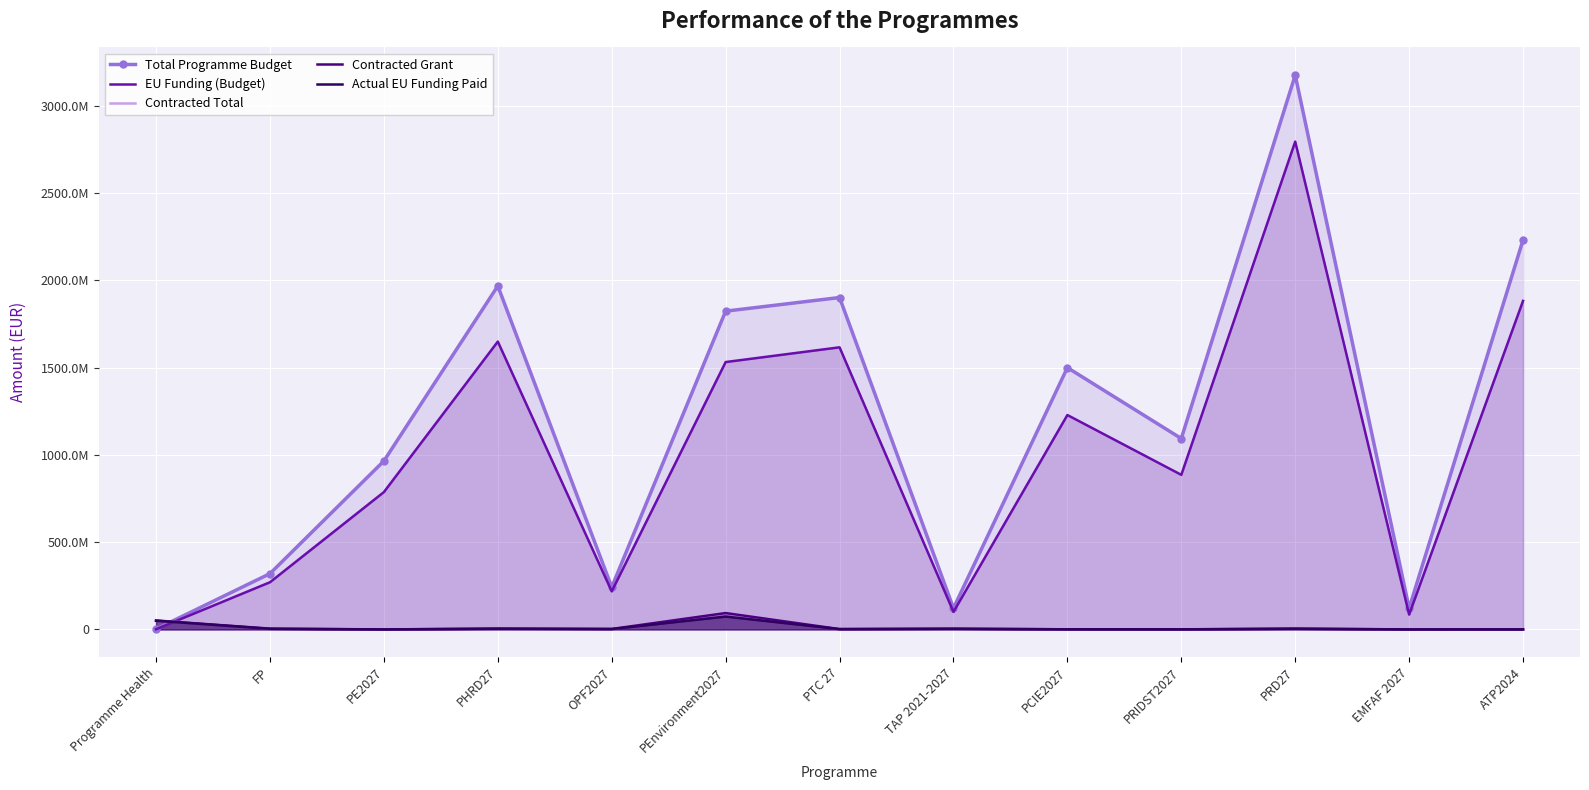

Is the value of EU Funding (Budget) at FP greater than the value of Contracted Grant at PEnvironment2027?

Yes